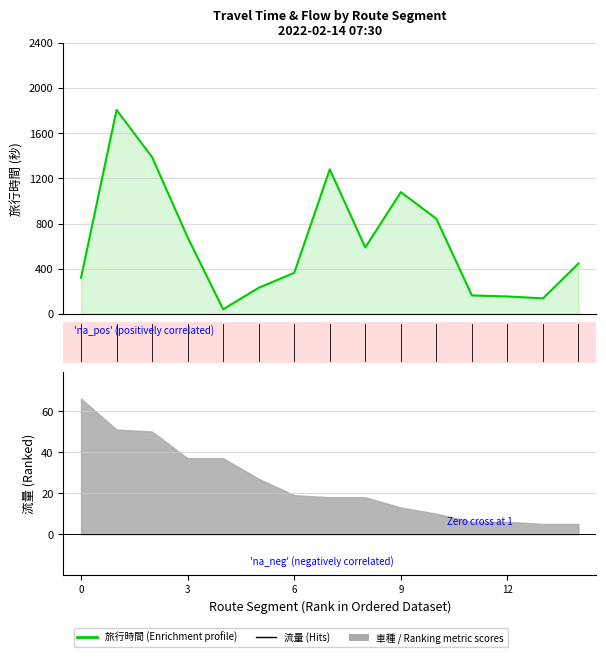

At how many categories does at least one series exceed 402?

8